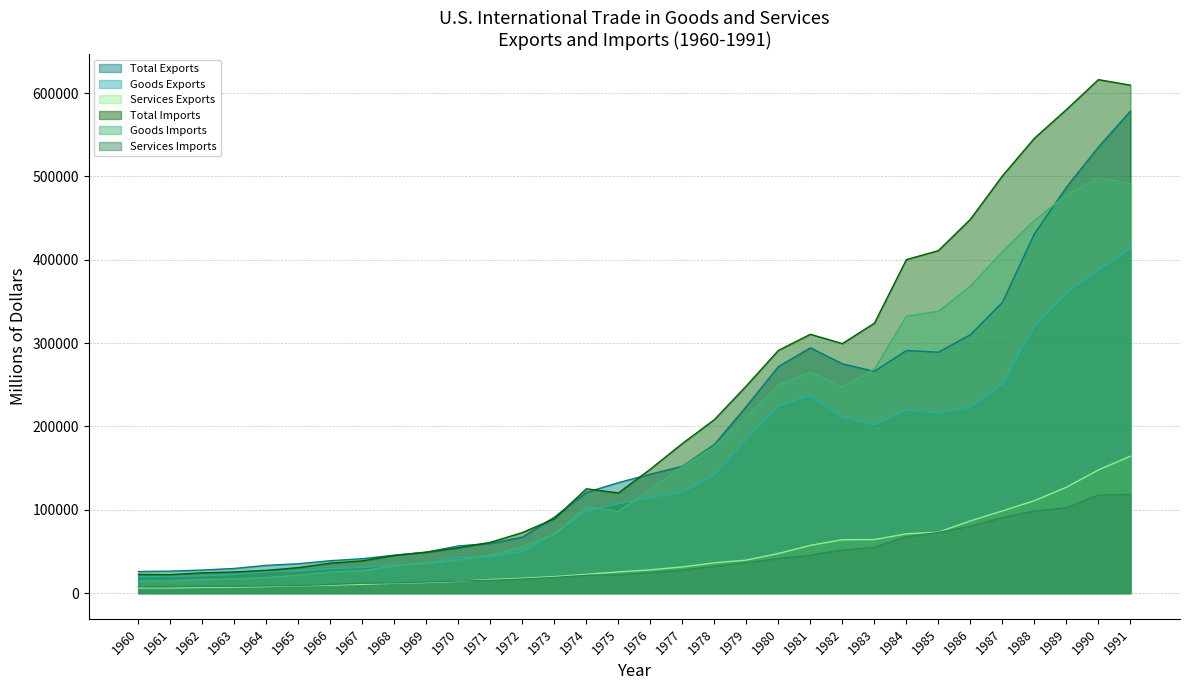

Rank the series at 1980 from lowest to highest value.

Services Imports, Services Exports, Goods Exports, Goods Imports, Total Exports, Total Imports